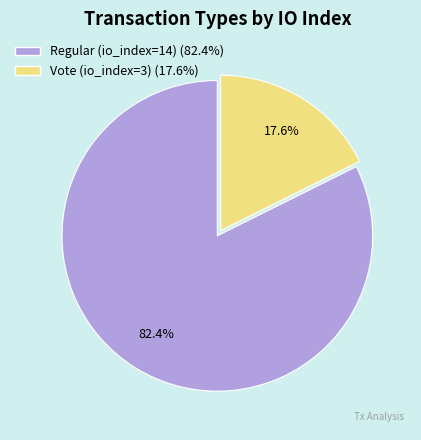

What percentage is the Vote (io_index=3) slice, to the nearest percent?

18%